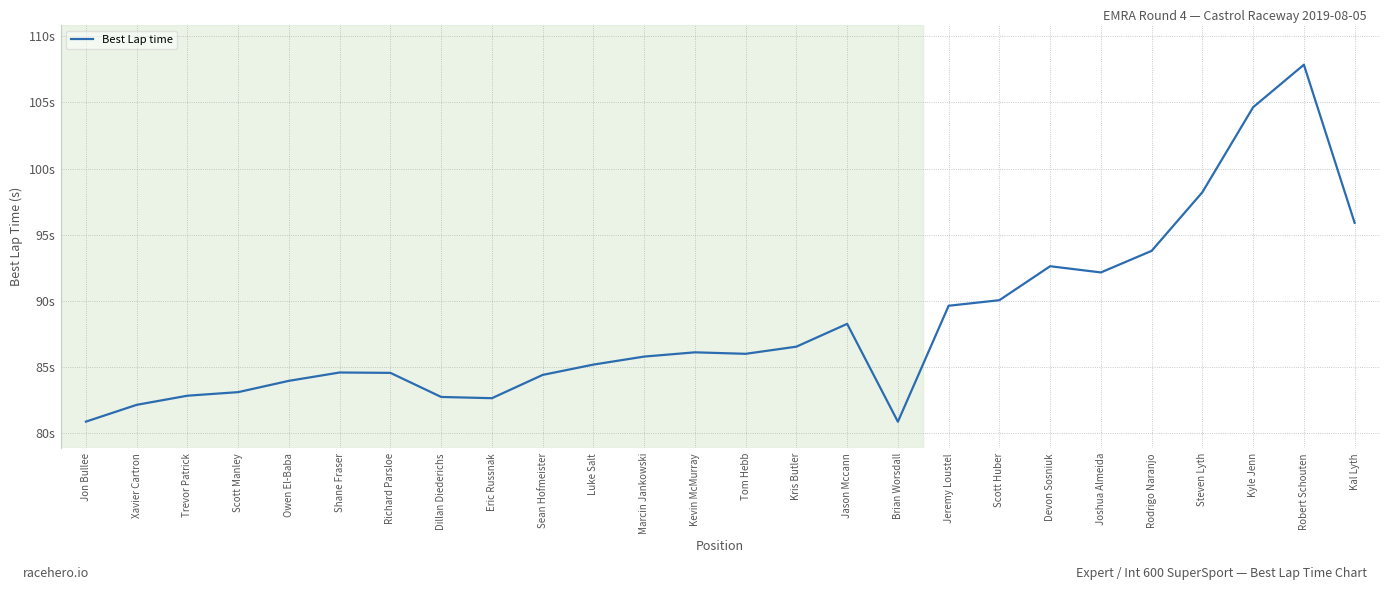

List the labels in order of value, largest first.

Robert Schouten, Kyle Jenn, Steven Lyth, Kal Lyth, Rodrigo Naranjo, Devon Sosniuk, Joshua Almeida, Scott Huber, Jeremy Loustel, Jason Mccann, Kris Butler, Kevin McMurray, Tom Hebb, Marcin Jankowski, Luke Salt, Shane Fraser, Richard Parsloe, Sean Hofmeister, Owen El-Baba, Scott Manley, Trevor Patrick, Dillan Diederichs, Eric Russnak, Xavier Cartron, Jon Bullee, Brian Worsdall